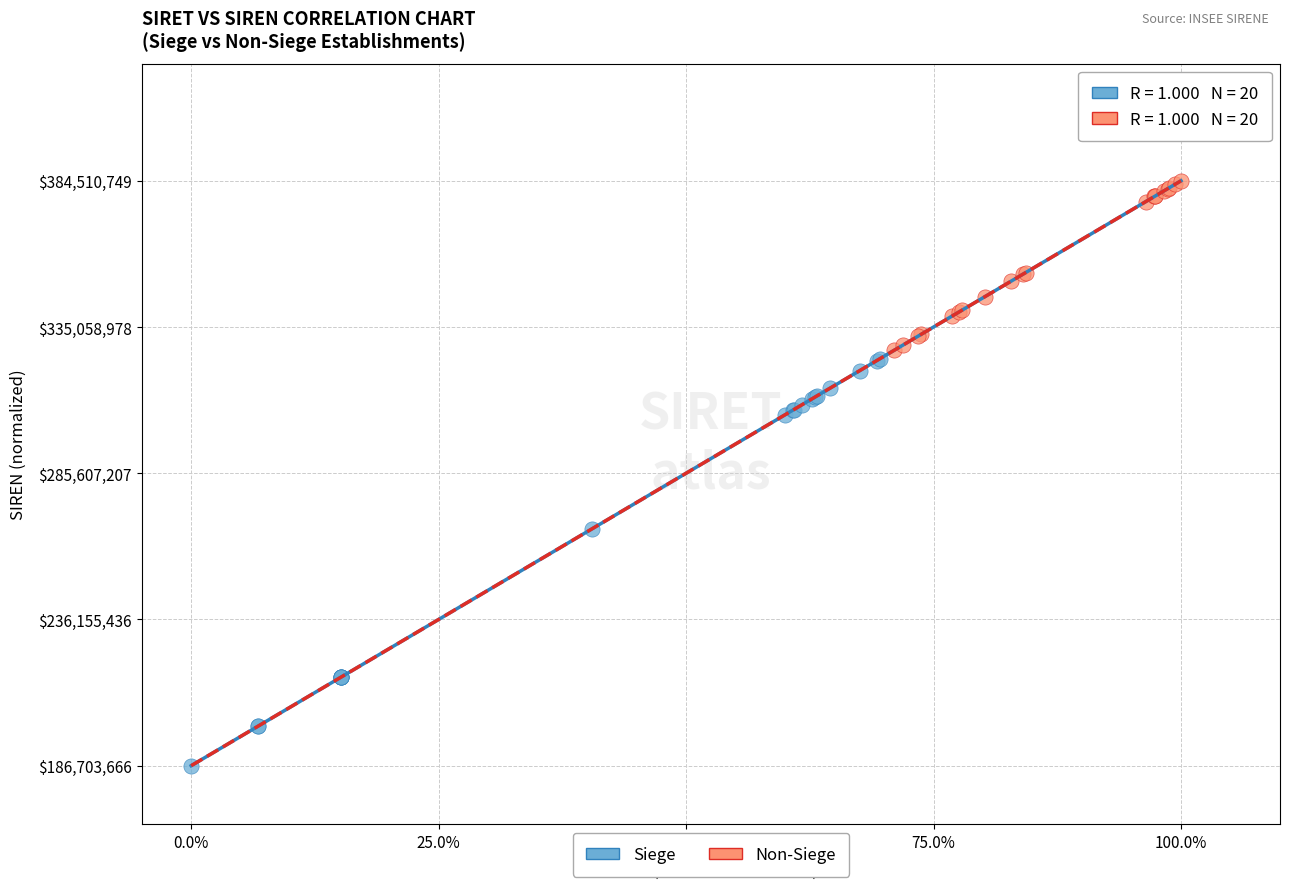

Which series contains the highest Y value?

Non-Siege